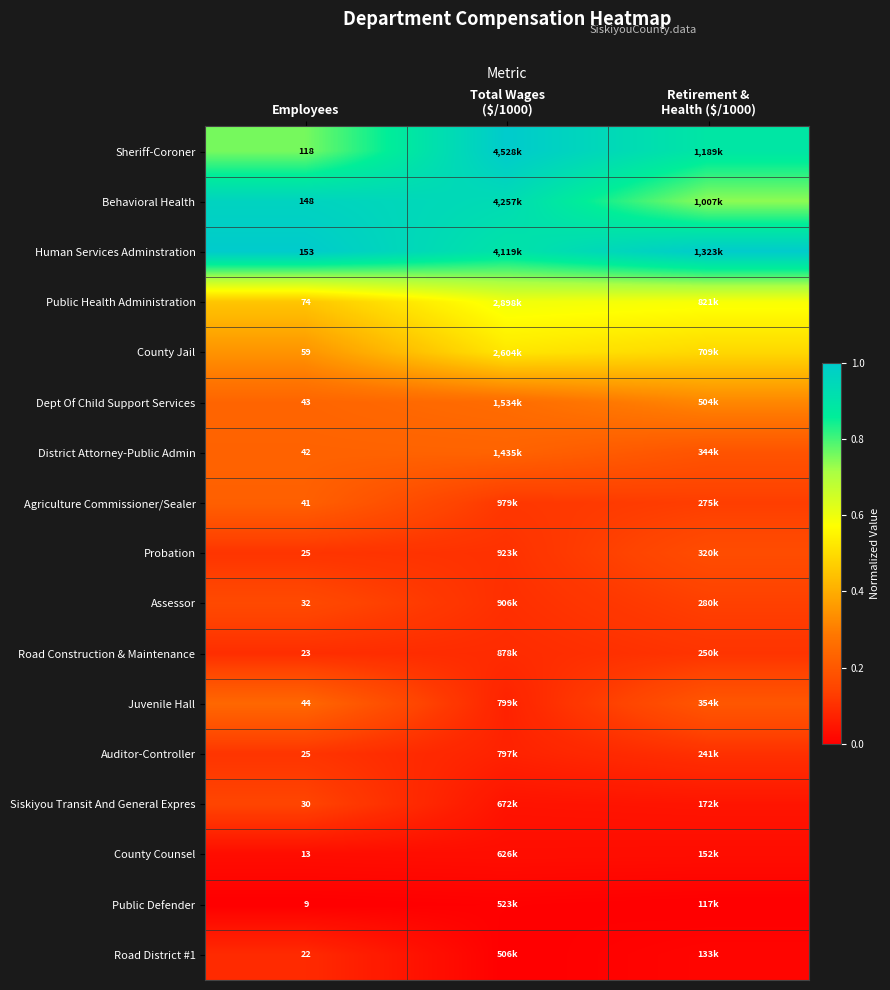

Between Employees and Total Wages ($/1000), which series saw the biggest shift?

Sheriff-Coroner